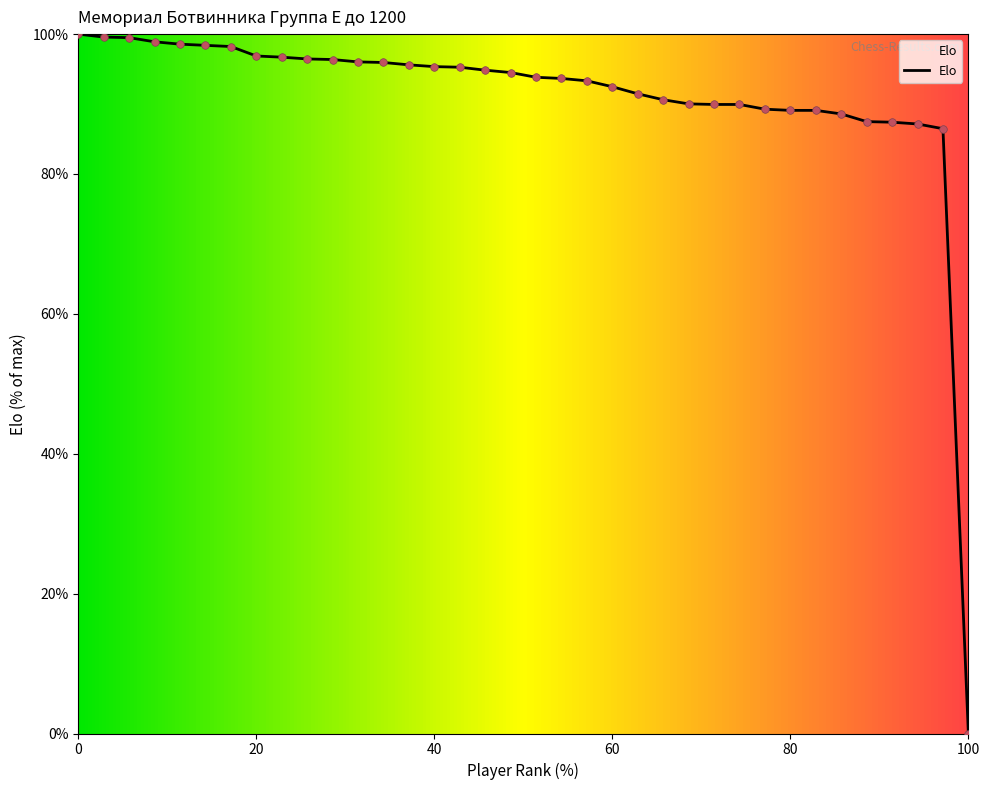

What is the difference between the maximum and minimum values?

100.0